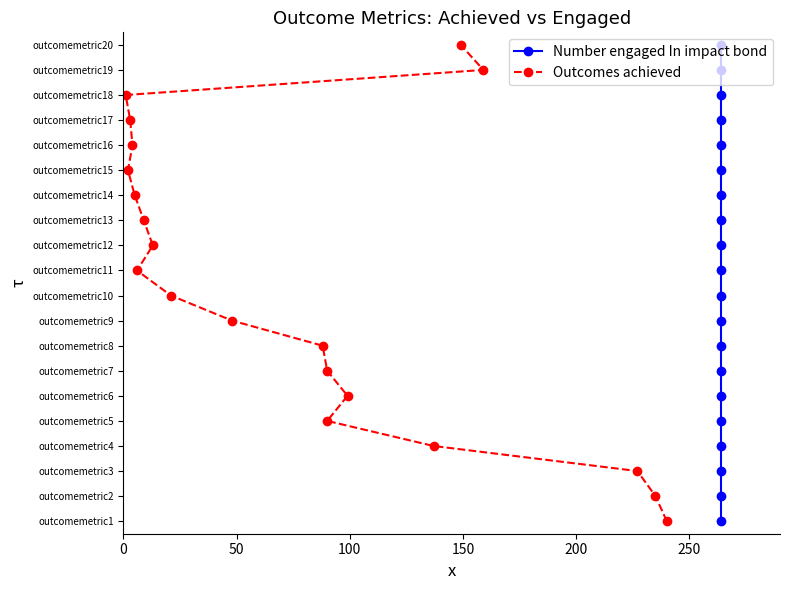

True or false: Number engaged In impact bond and Outcomes achieved intersect in this chart.

False